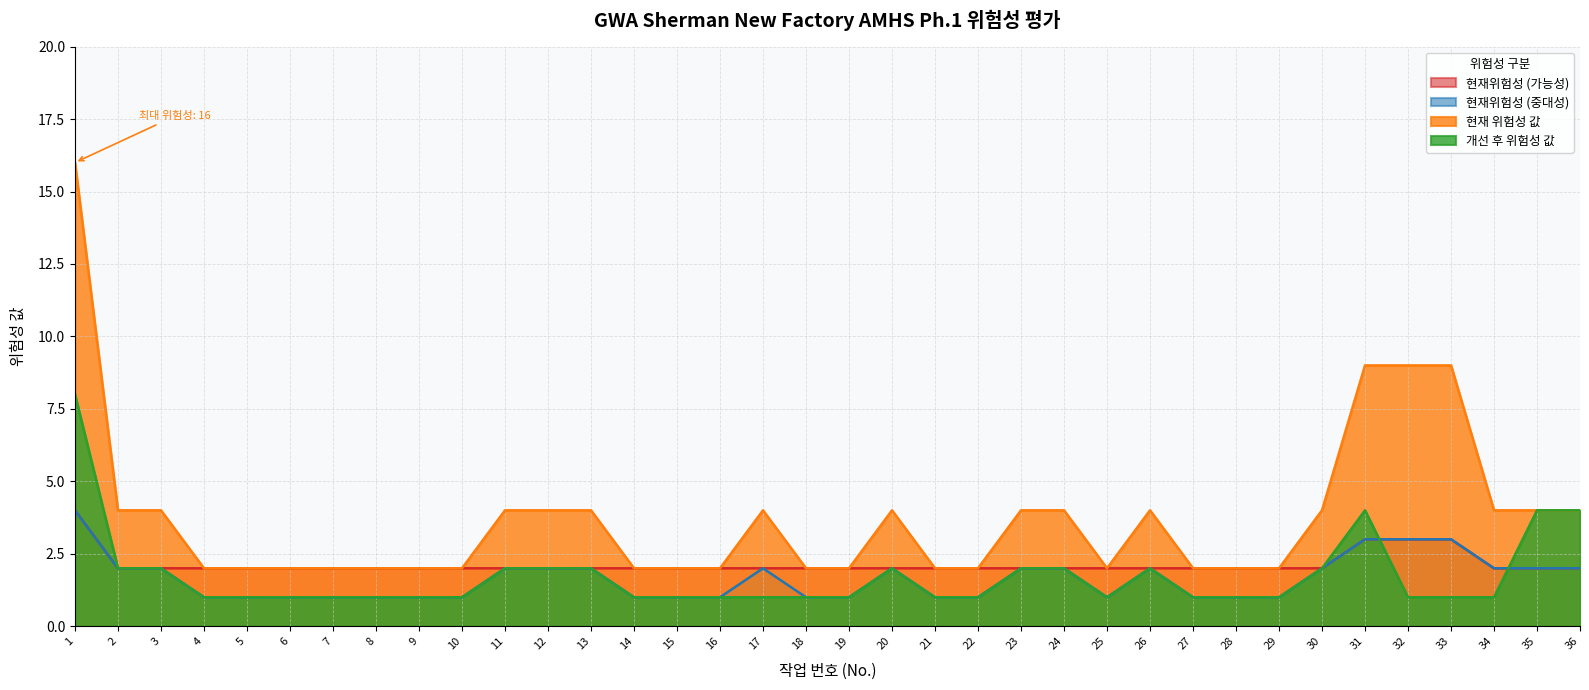

True or false: 개선 후 위험성 값 has a value of 2 at 10.

False